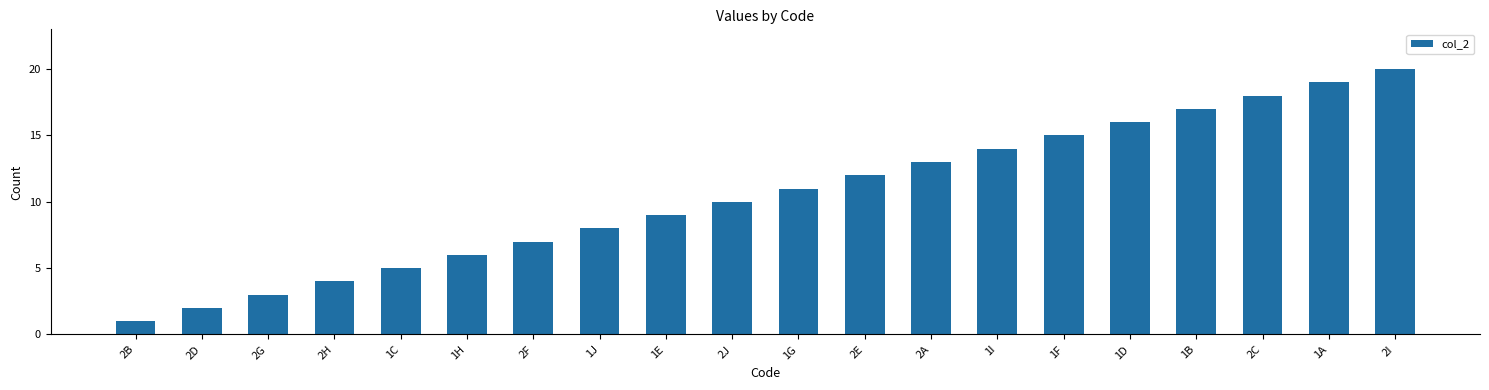

Rank the categories by value from lowest to highest.

2B, 2D, 2G, 2H, 1C, 1H, 2F, 1J, 1E, 2J, 1G, 2E, 2A, 1I, 1F, 1D, 1B, 2C, 1A, 2I